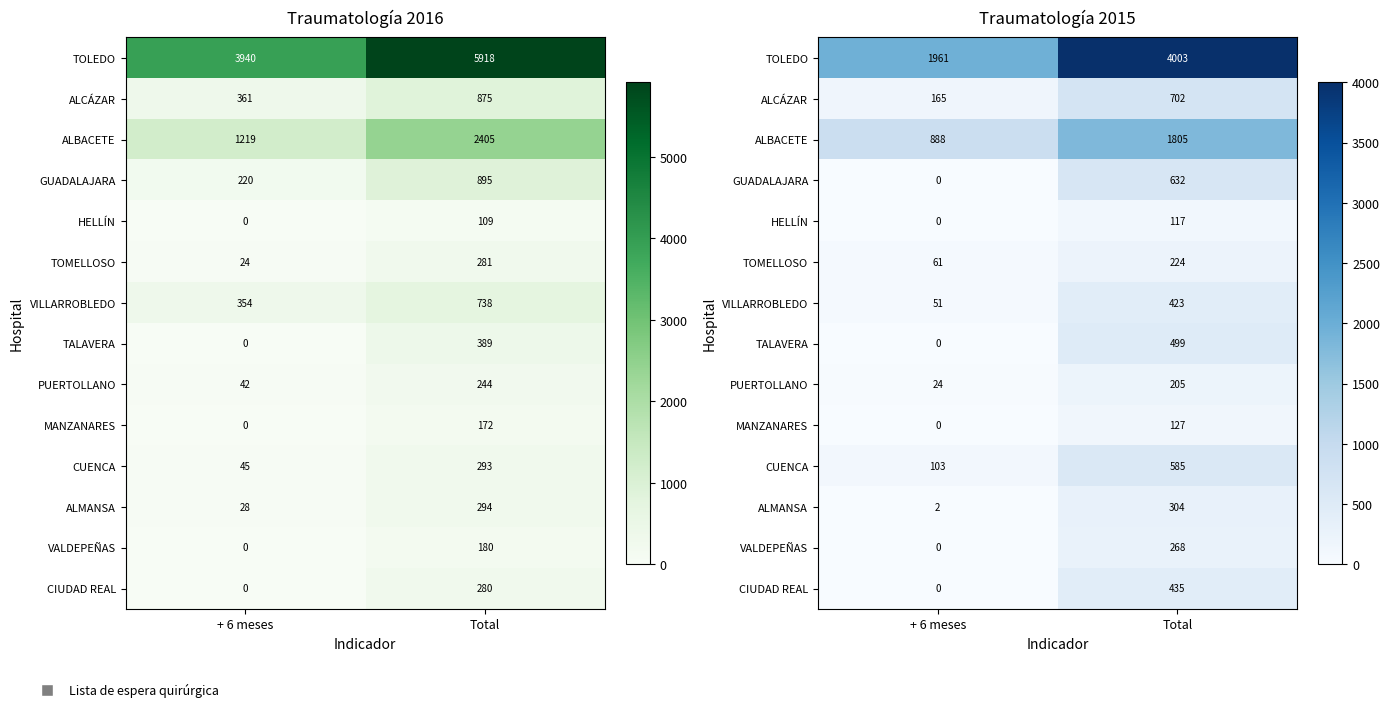

What is the sum of the CIUDAD REAL values at Total and + 6 meses?

435